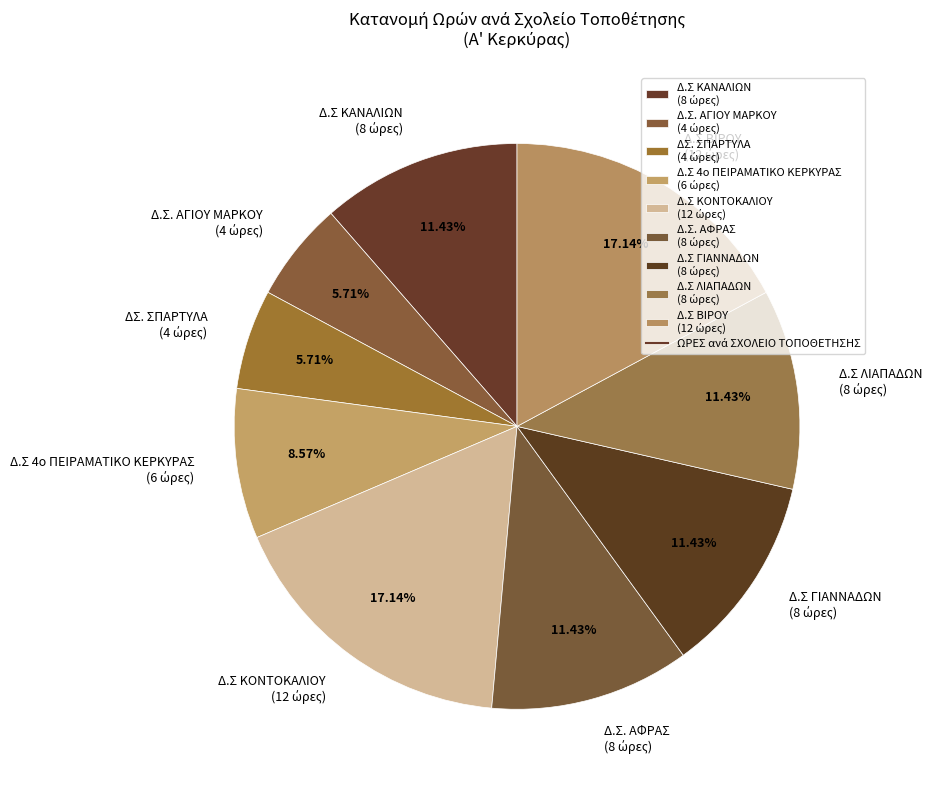

How many slices are in this pie chart?

9